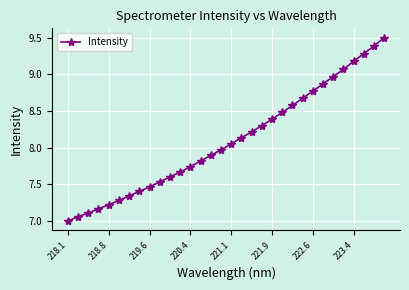

What is the value of the 1st point from the left?

7.0